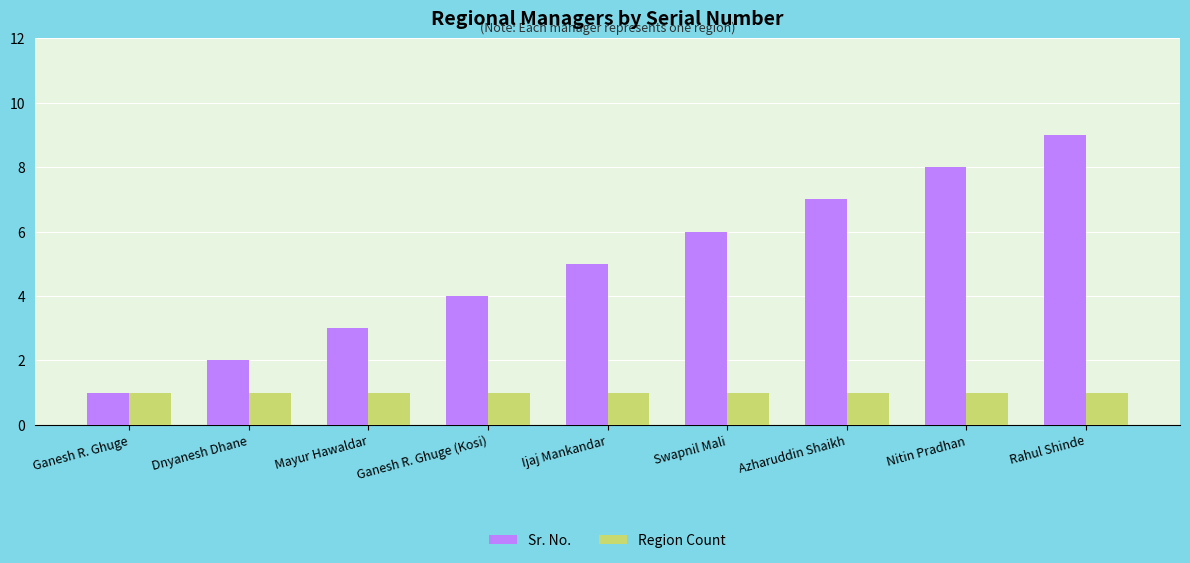

What is the label of the 9th bar from the left?

Rahul Shinde